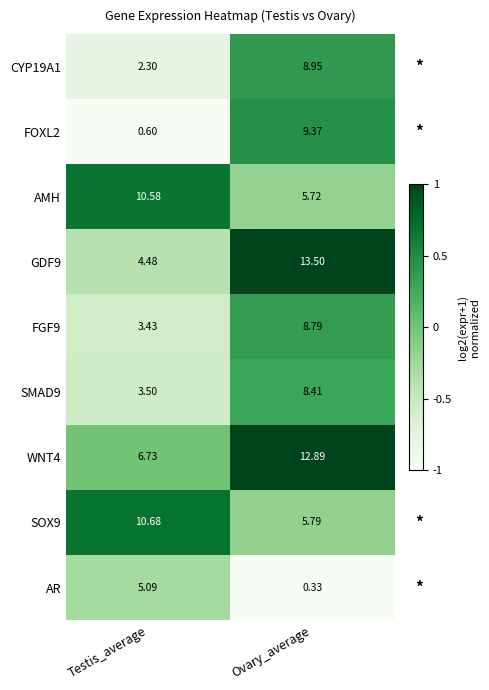

Is the value of AMH at Testis_average greater than the value of AR at Testis_average?

Yes